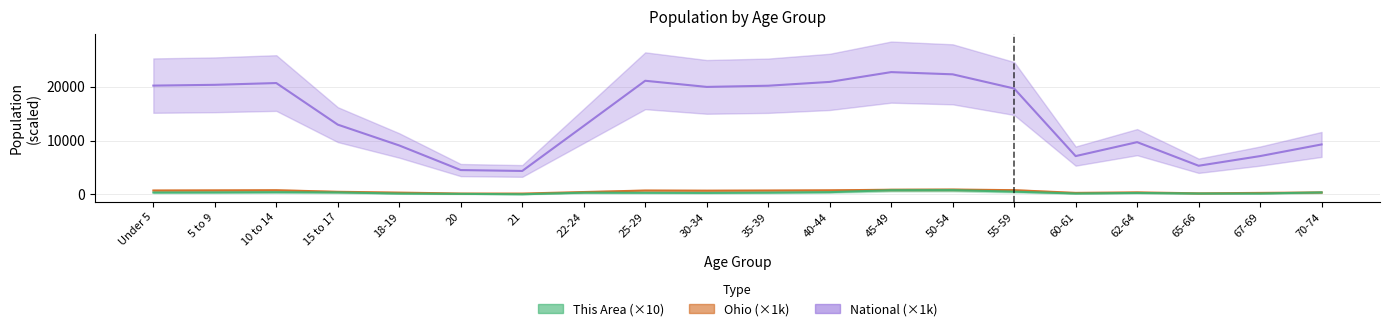

What position from the left is 60-61?

16